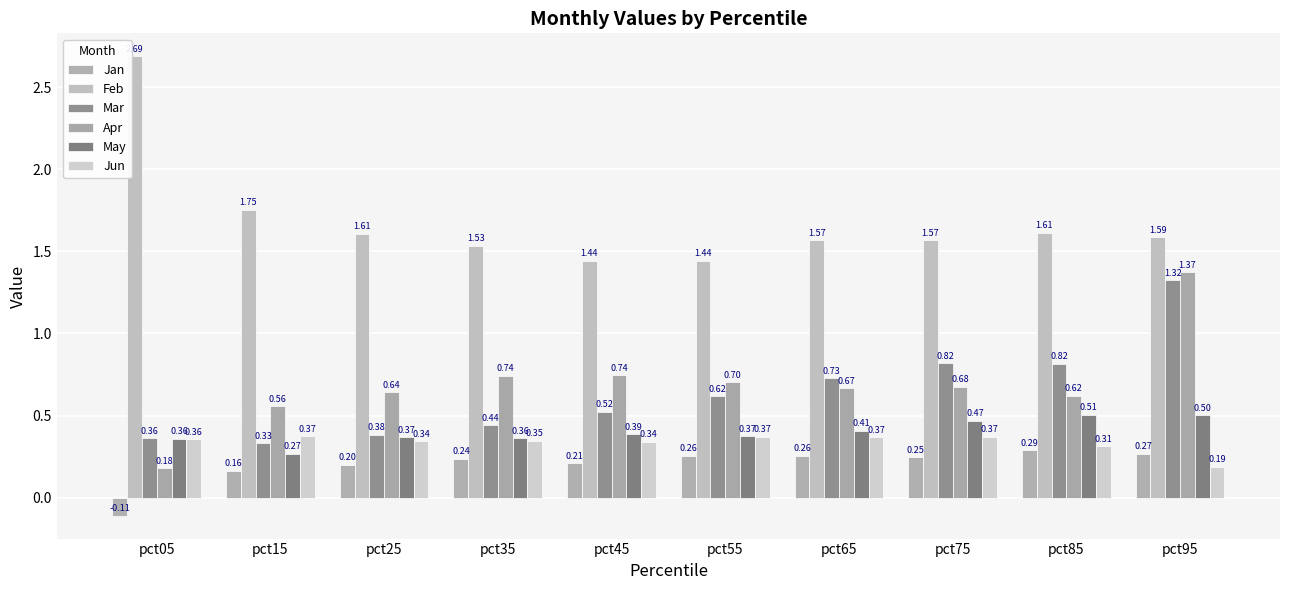

Which series has the widest spread of values?

Feb